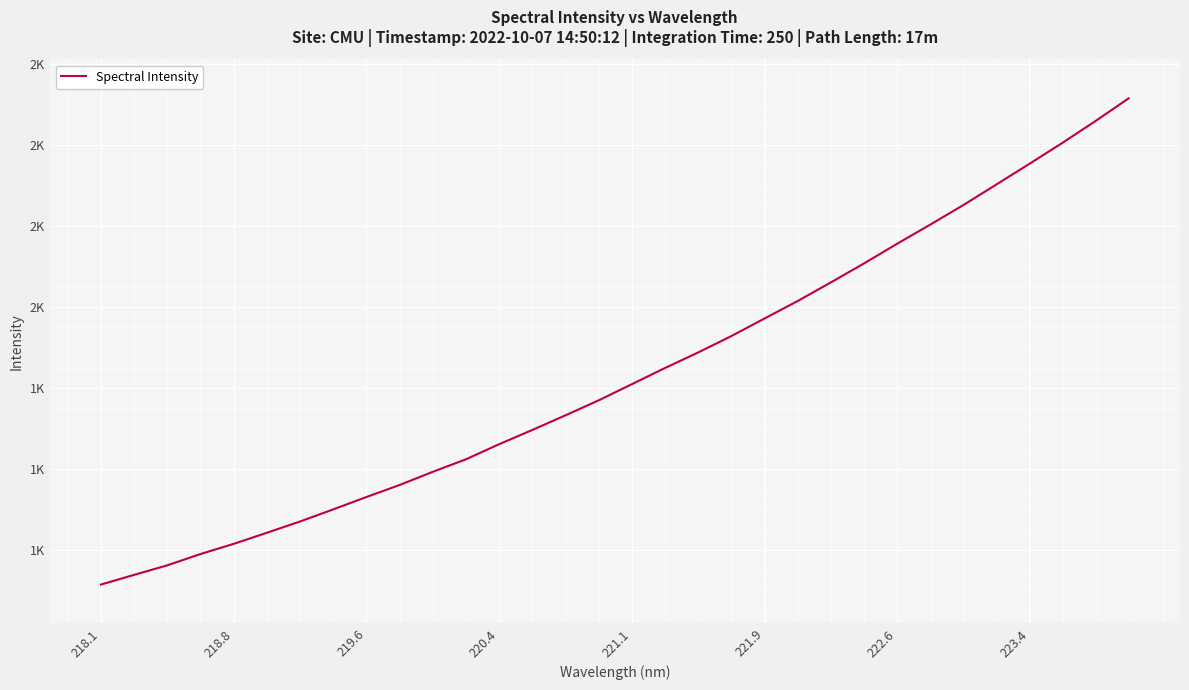

What is the value of the 29th point from the left?

2353.3